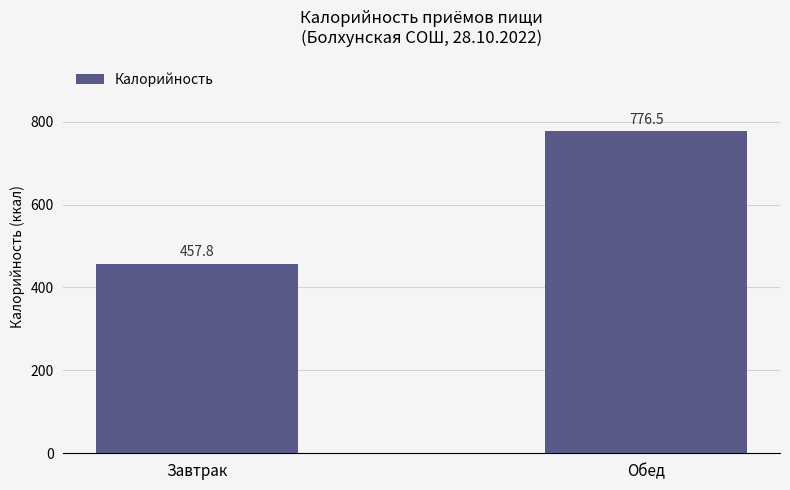

Is it true that the value at Обед is 491.5?

False